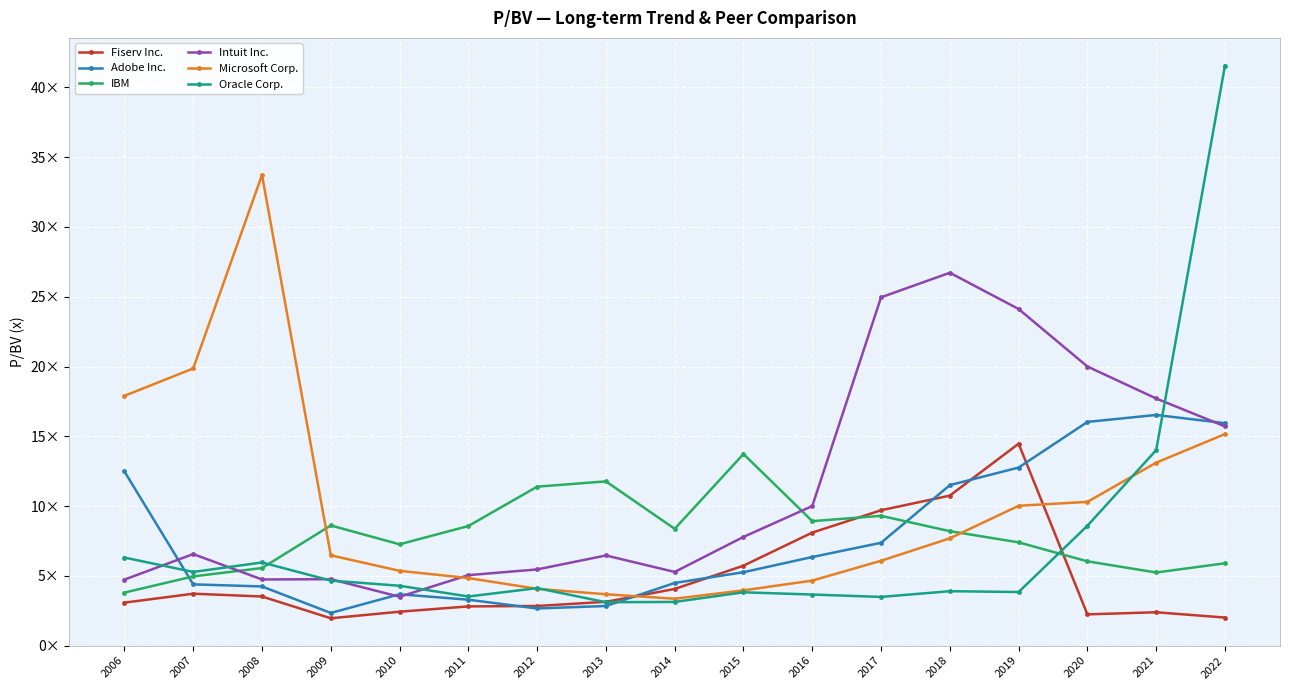

What are all the series names shown in the legend?

Fiserv Inc., Adobe Inc., IBM, Intuit Inc., Microsoft Corp., Oracle Corp.